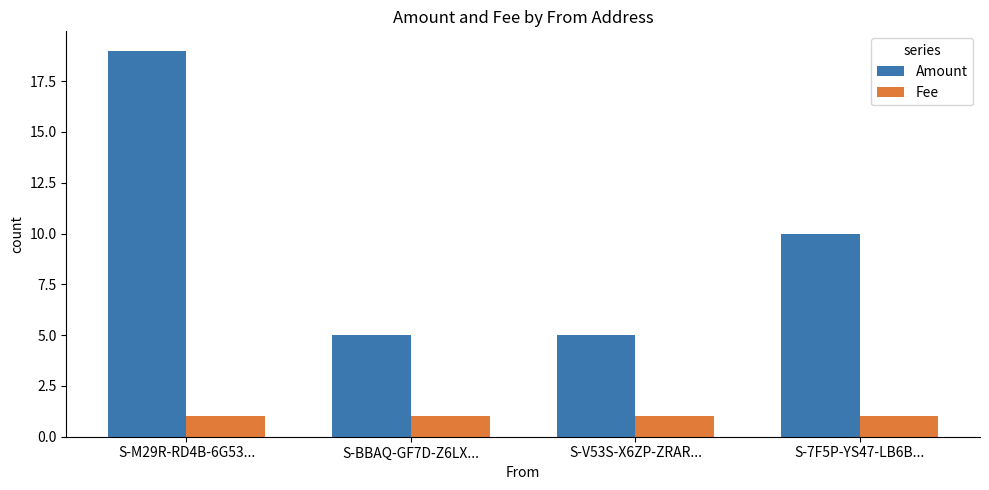

What is the minimum value shown in the chart?

1